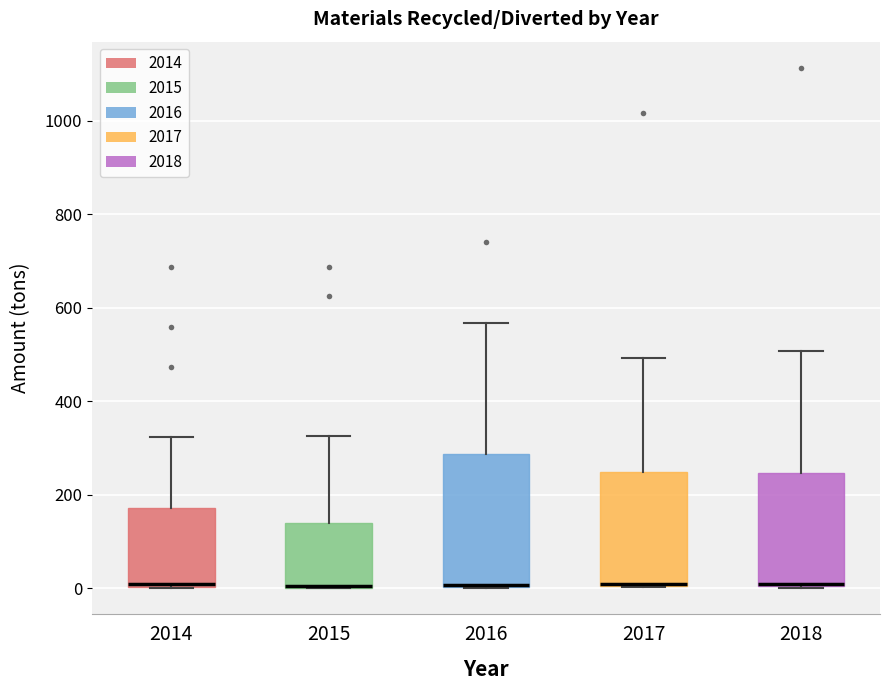

Reading left to right, transcribe this box plot: for each box, give where its median line is, the range the box spans, and where its two whiskers end, as read against the y-axis. The values are not printed on the chart, so give them approximately, as read against the axis.

2014: median 0, box 0 to 180, whiskers 0 to 320
2015: median 0 (drawn on the box's lower edge), box 0 to 140, whiskers 0 to 320
2016: median 0 (drawn on the box's lower edge), box 0 to 280, whiskers 0 to 560
2017: median 0 (drawn on the box's lower edge), box 0 to 240, whiskers 0 to 500
2018: median 0, box 0 to 240, whiskers 0 to 500